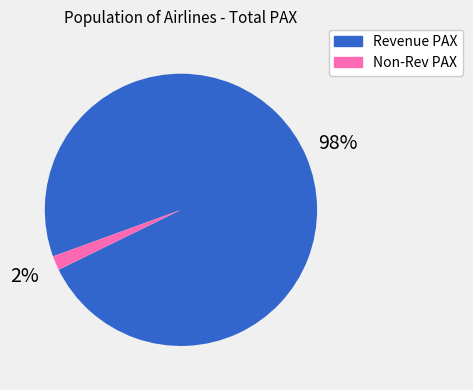

What is the largest slice in the pie chart?

Revenue PAX